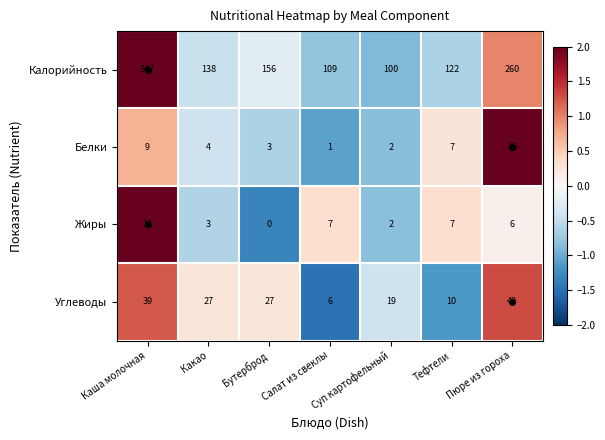

How many data points does each series have?

7